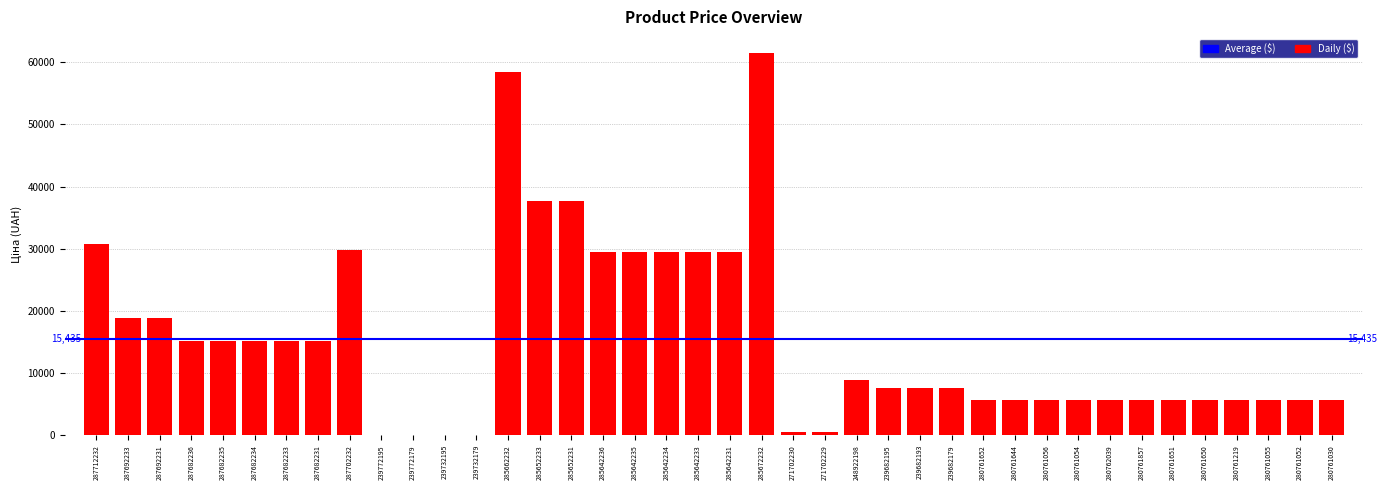

Approximately how many times larger is the value at 285642231 compared to 287682234?

2.0